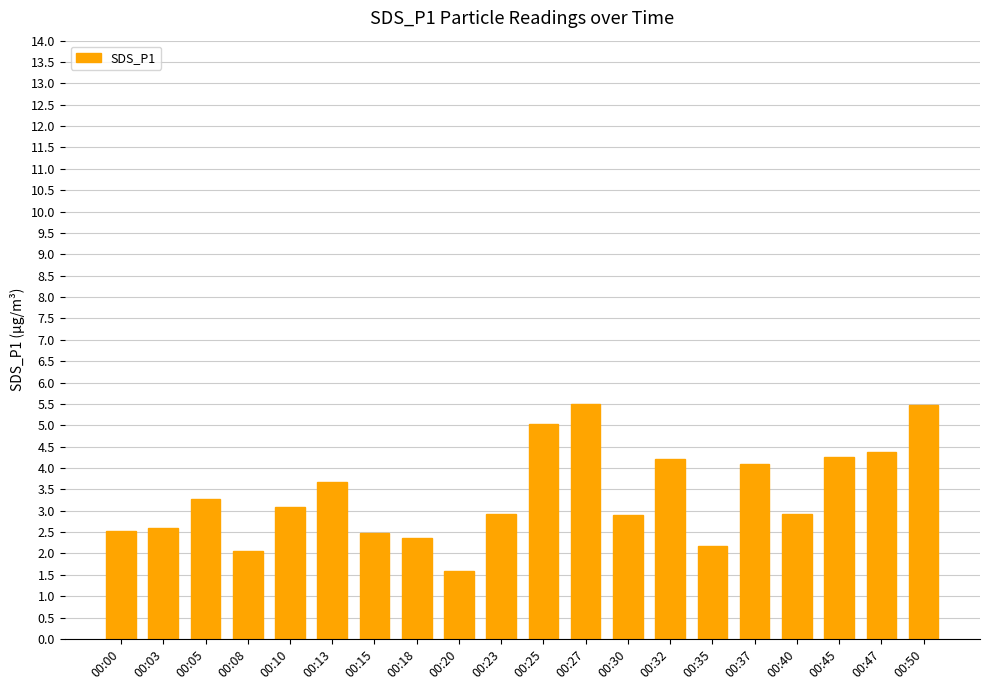

At which label does the data first exceed 3?

00:05